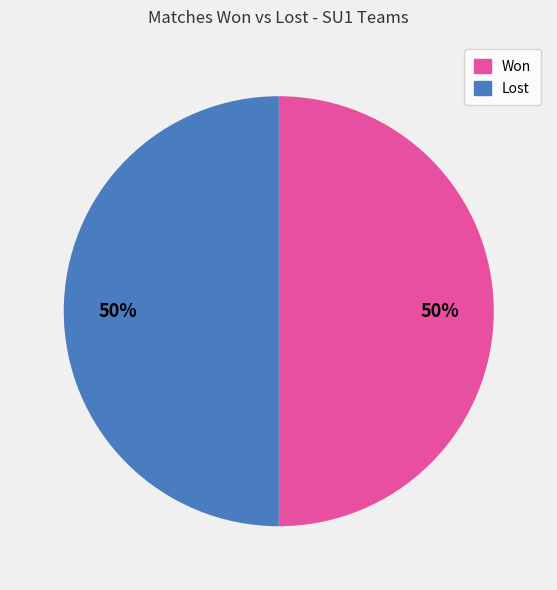

To the nearest percent, what is the average slice percentage?

50%